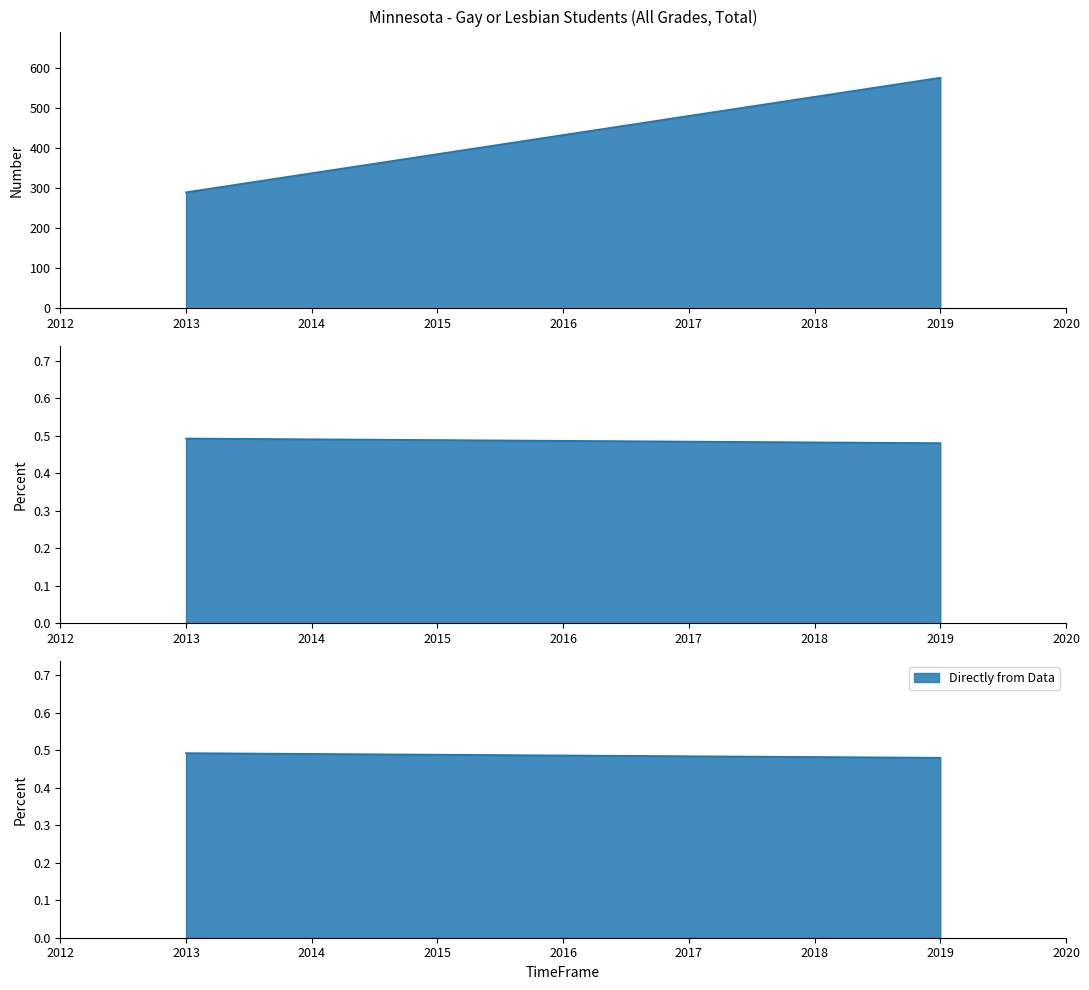

Where is Percent nearest to the value 0?

2019